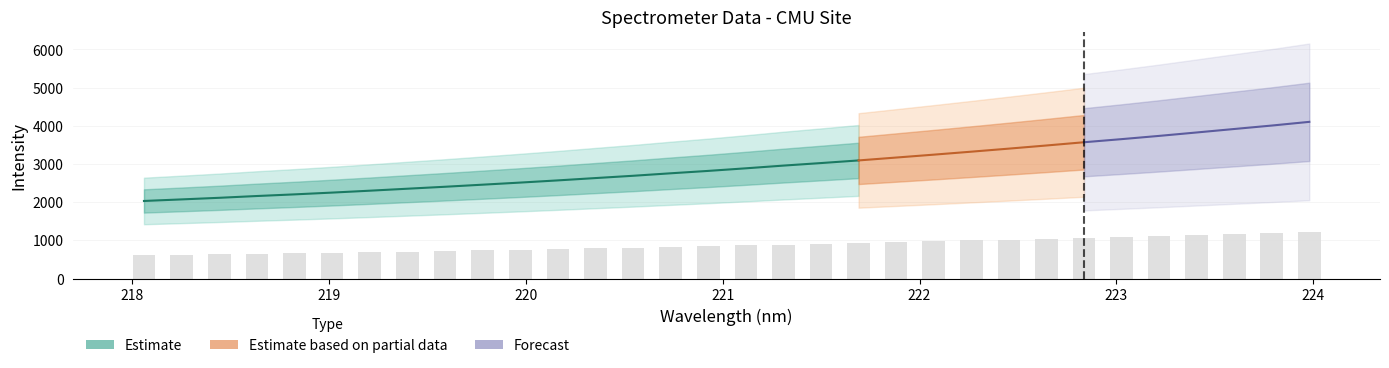

Count the number of values greater than 2887.

16